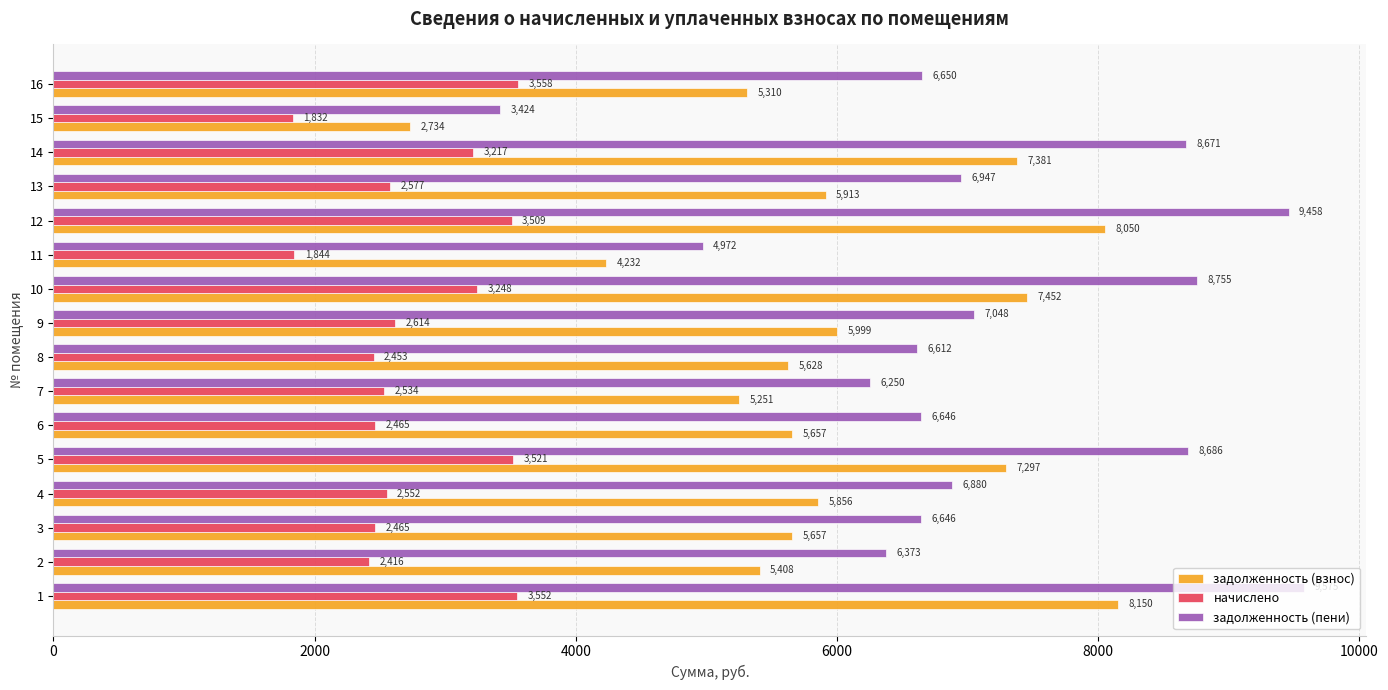

What is the lowest value of the задолженность (пени) series?

3423.6